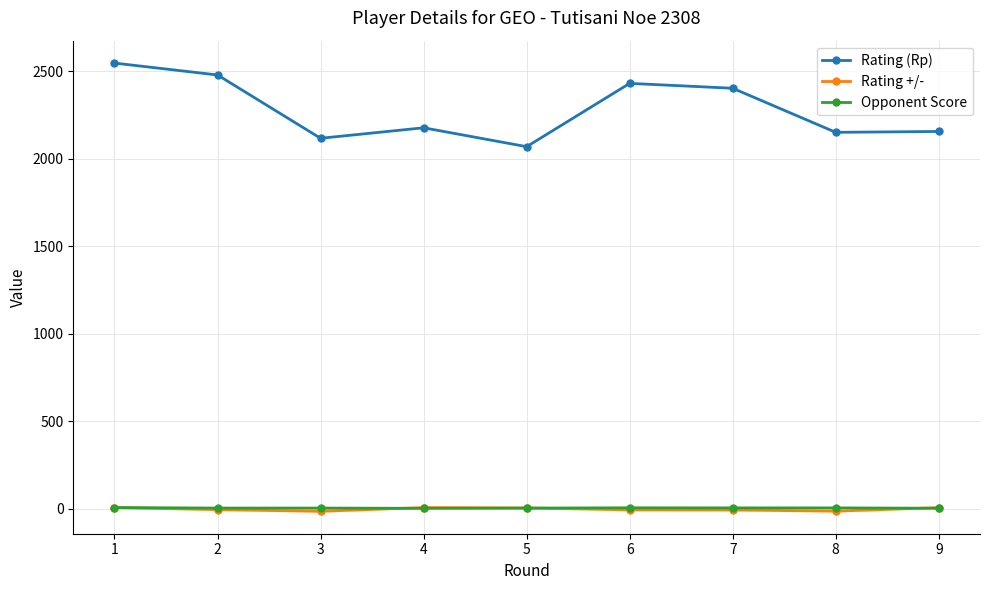

Which series has the largest range (max minus min)?

Rating (Rp)